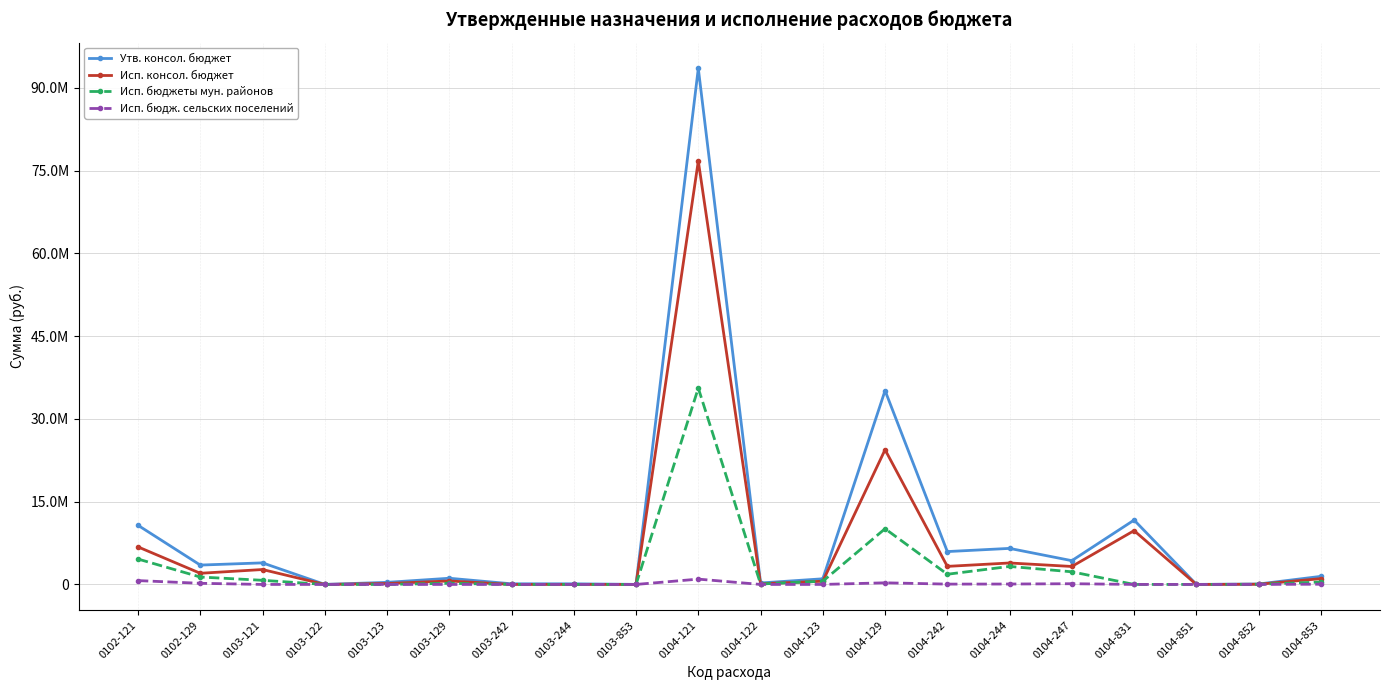

What is the maximum value shown in the chart?

93506147.7